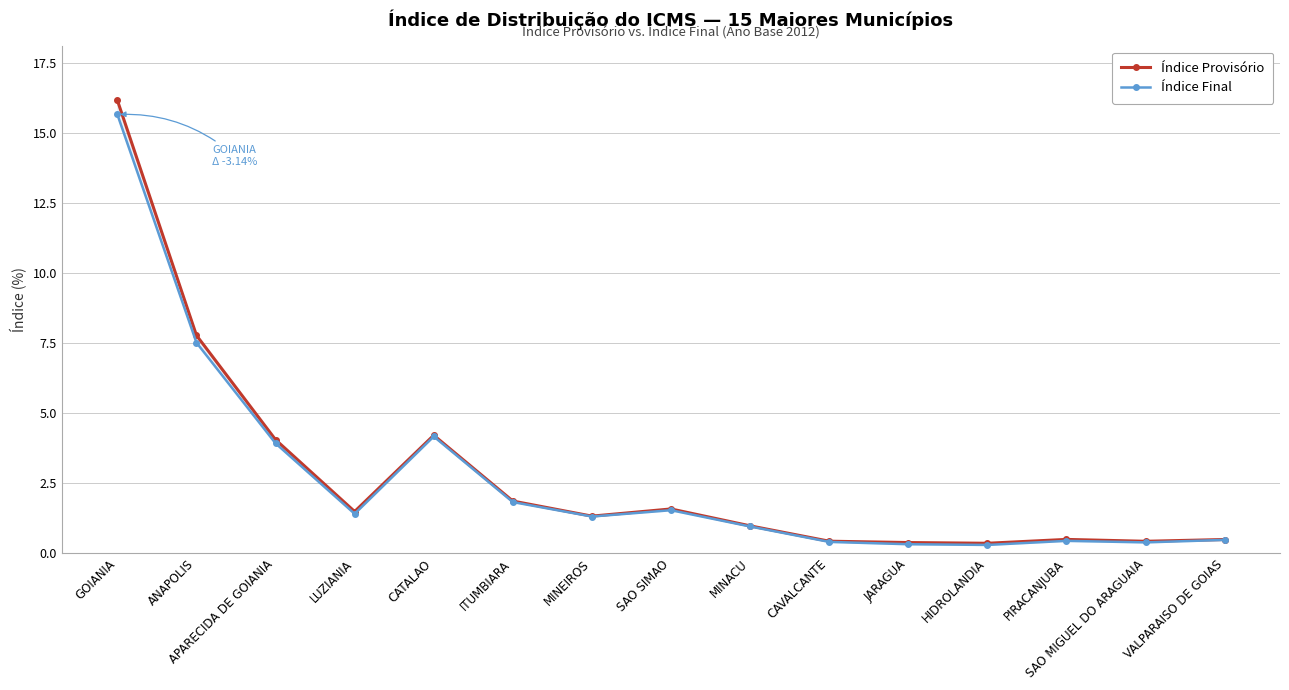

Which series has the largest total across all categories?

Índice Provisório